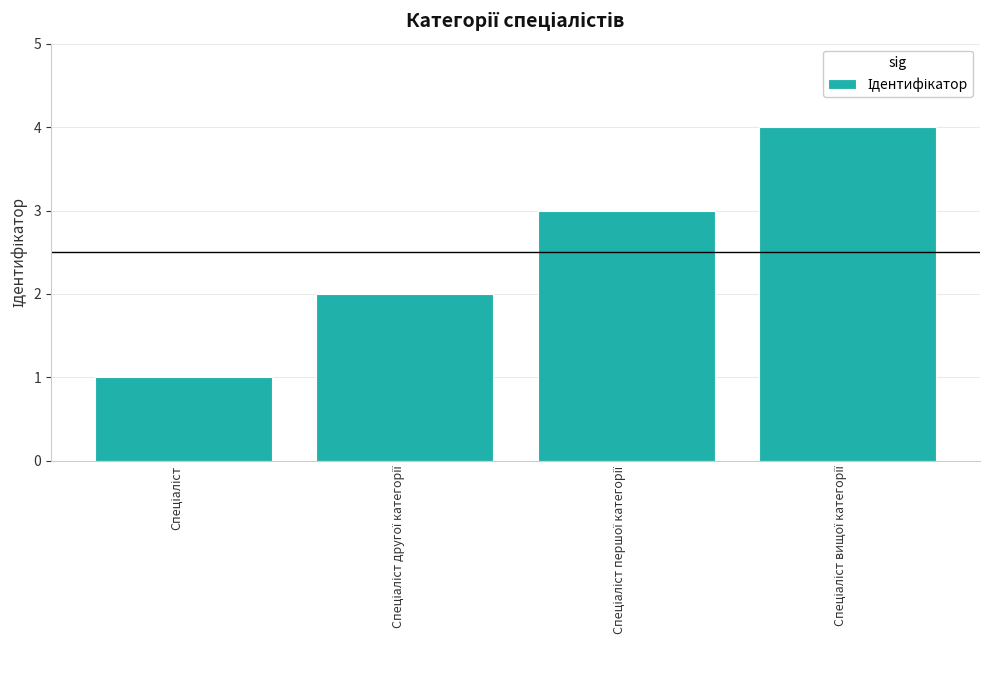

What is the difference between the maximum and minimum values?

3